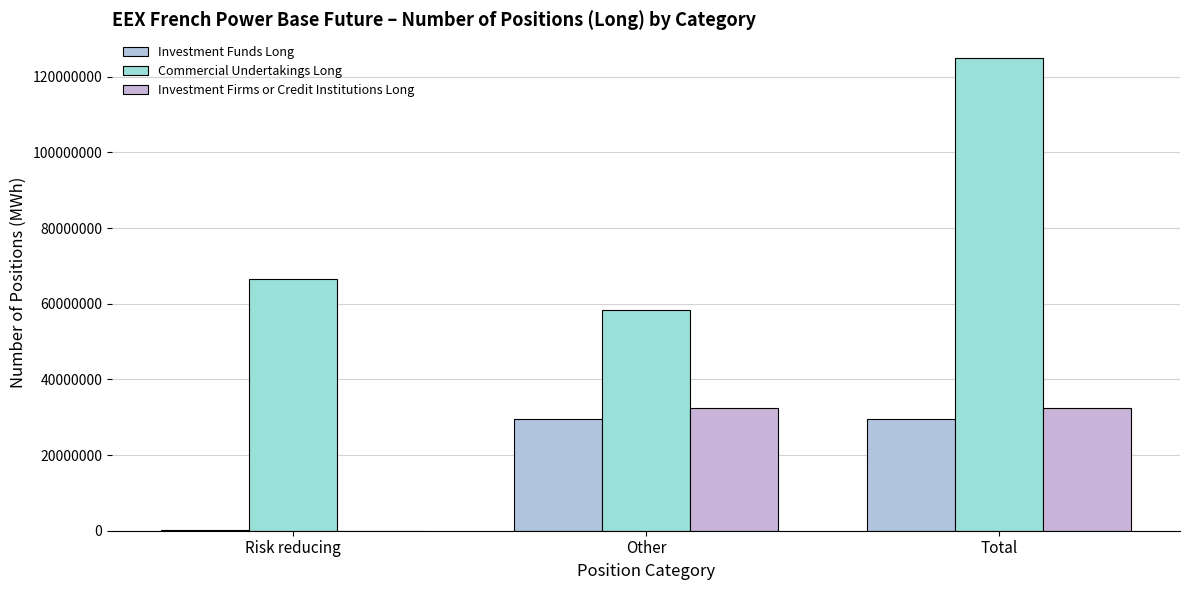

How many groups of bars are there?

3